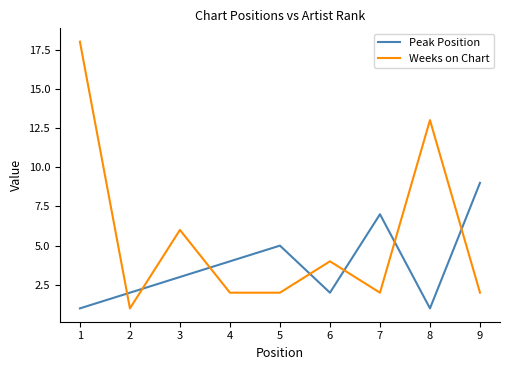

What is the difference between the second highest and minimum values in the Peak Position series?

6